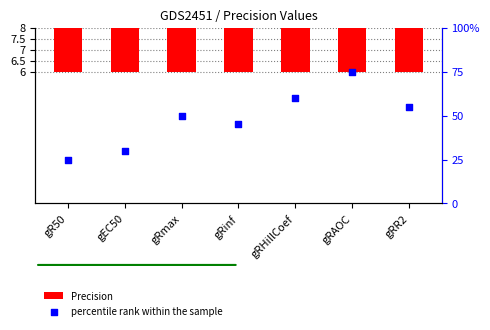

Which series has the largest Y range (max minus min)?

percentile rank within the sample